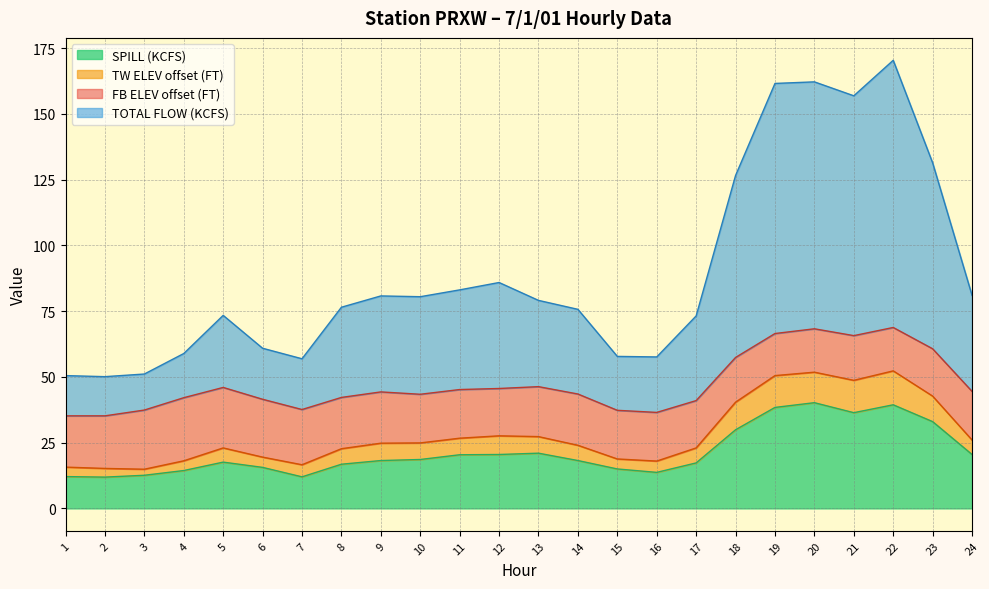

Does the chart display data point markers on the line(s)?

No